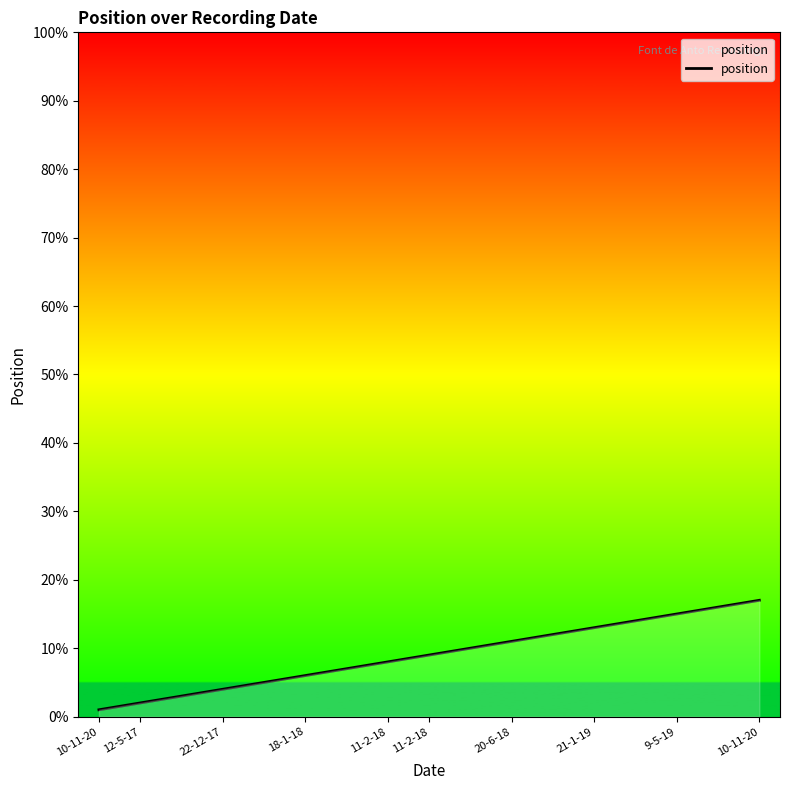

What is the maximum value shown in the chart?

17